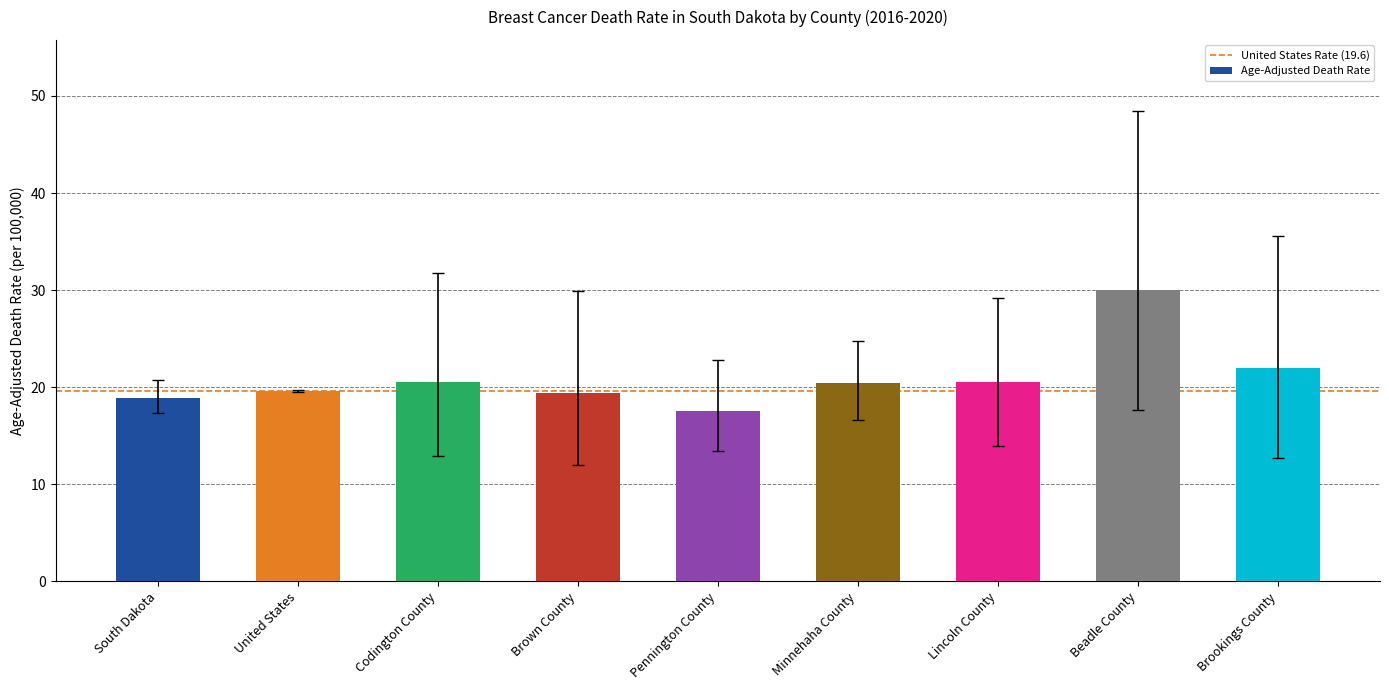

What is the greatest value displayed?

30.0